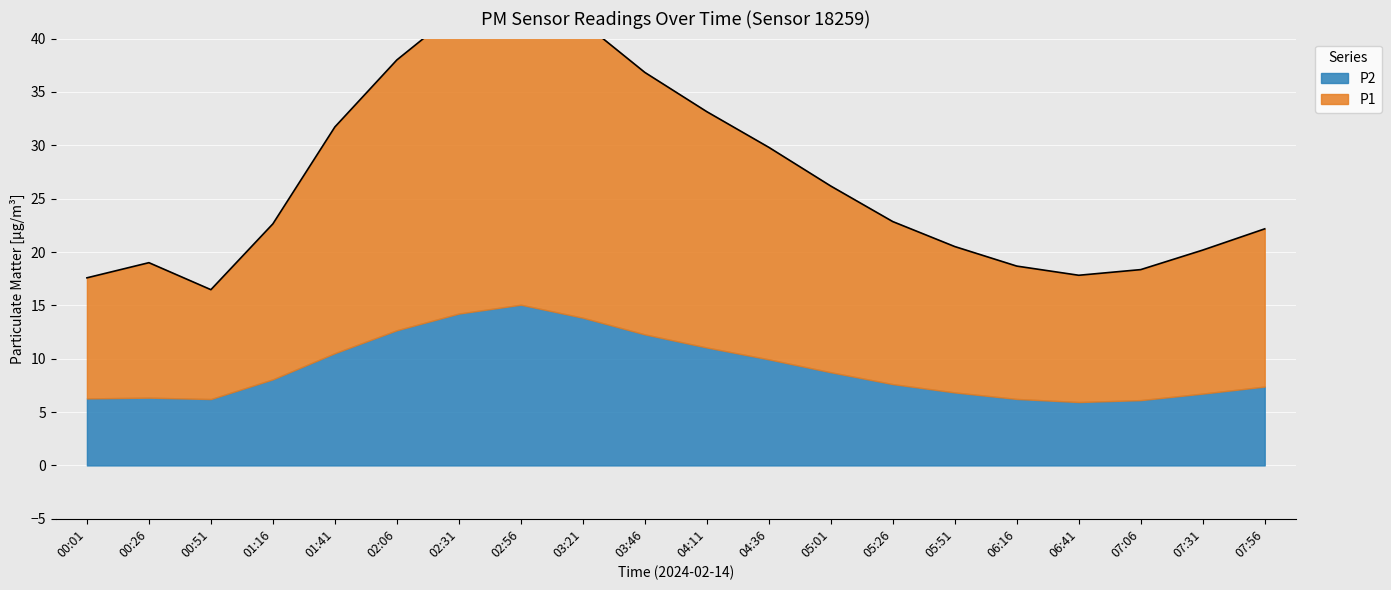

What is the label of the 3rd point from the left?

00:51